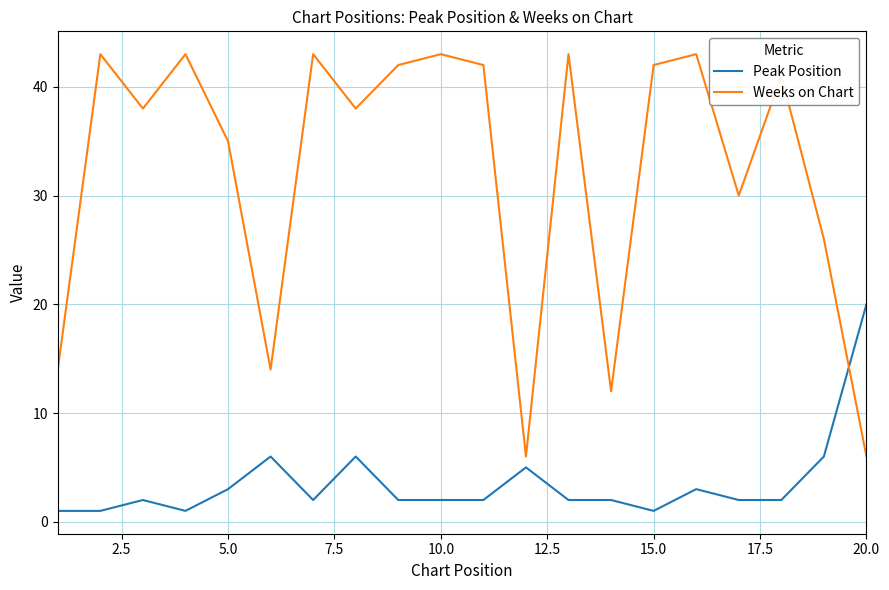

What is the difference between the maximum and minimum values in the Peak Position series?

19